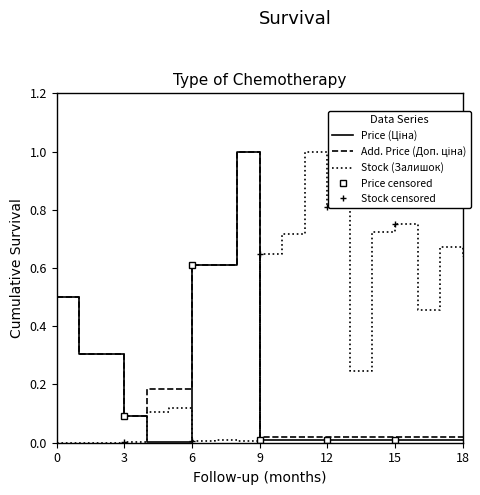

List the labels in order of Add. Price (Доп. ціна) value, largest first.

9, 7, 8, 1, 2, 3, 5, 6, 4, 10, 11, 12, 13, 14, 15, 16, 17, 18, 19